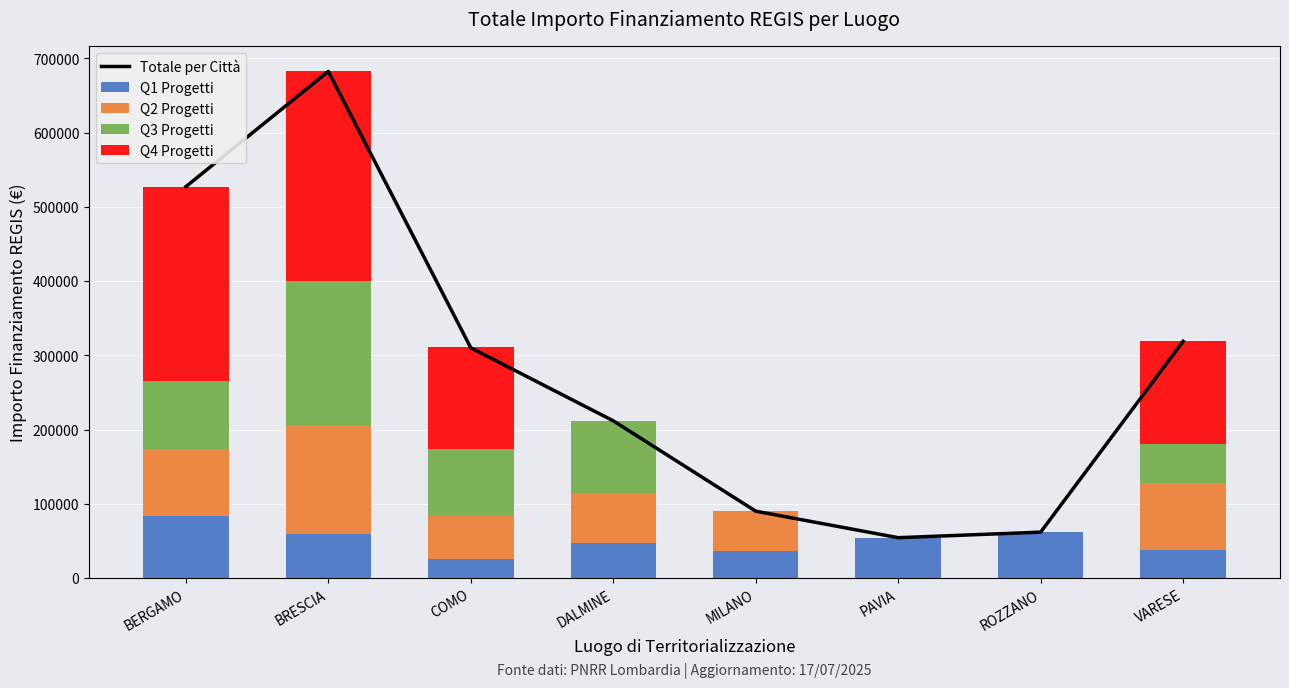

What is the average value of the Q4 Progetti series?

102429.3